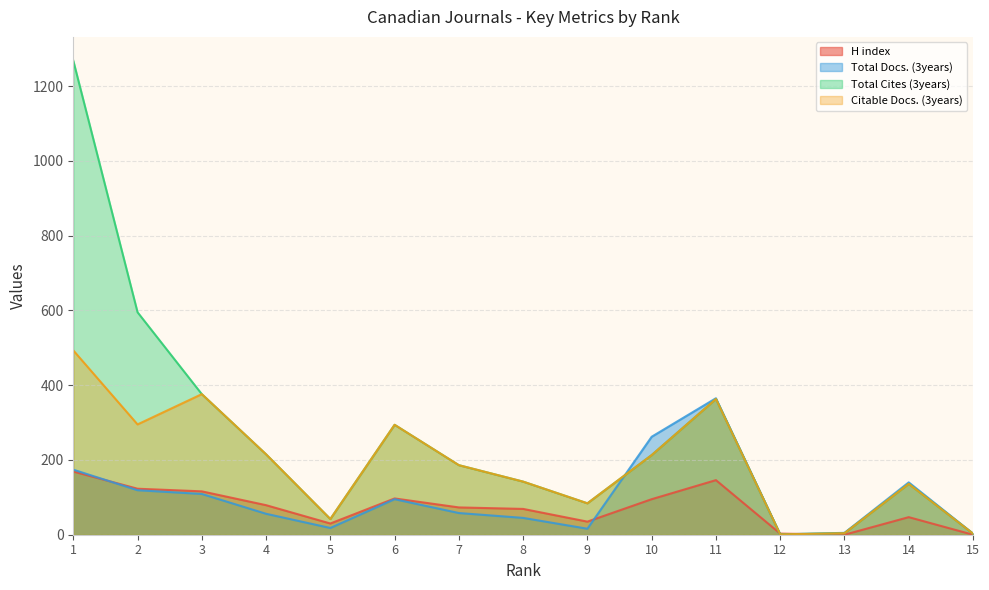

Reading left to right, extract all data points from this chart.

H index: 169	123	116	79	30	97	73	69	35	95	146	3	0	47	0
Total Docs. (3years): 174	119	109	56	18	95	58	45	16	262	365	1	5	140	3
Total Cites (3years): 1268	595	376	215	42	294	186	142	84	213	363	1	4	136	3
Citable Docs. (3years): 493	295	376	215	42	294	186	142	84	213	363	1	4	136	3